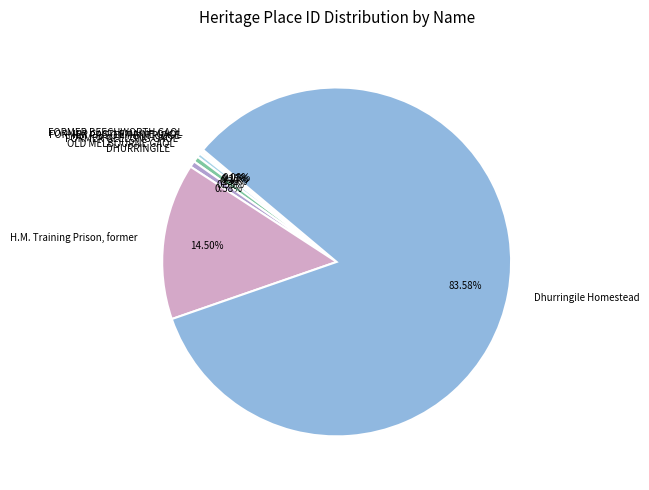

Which slice is the largest?

Dhurringile Homestead